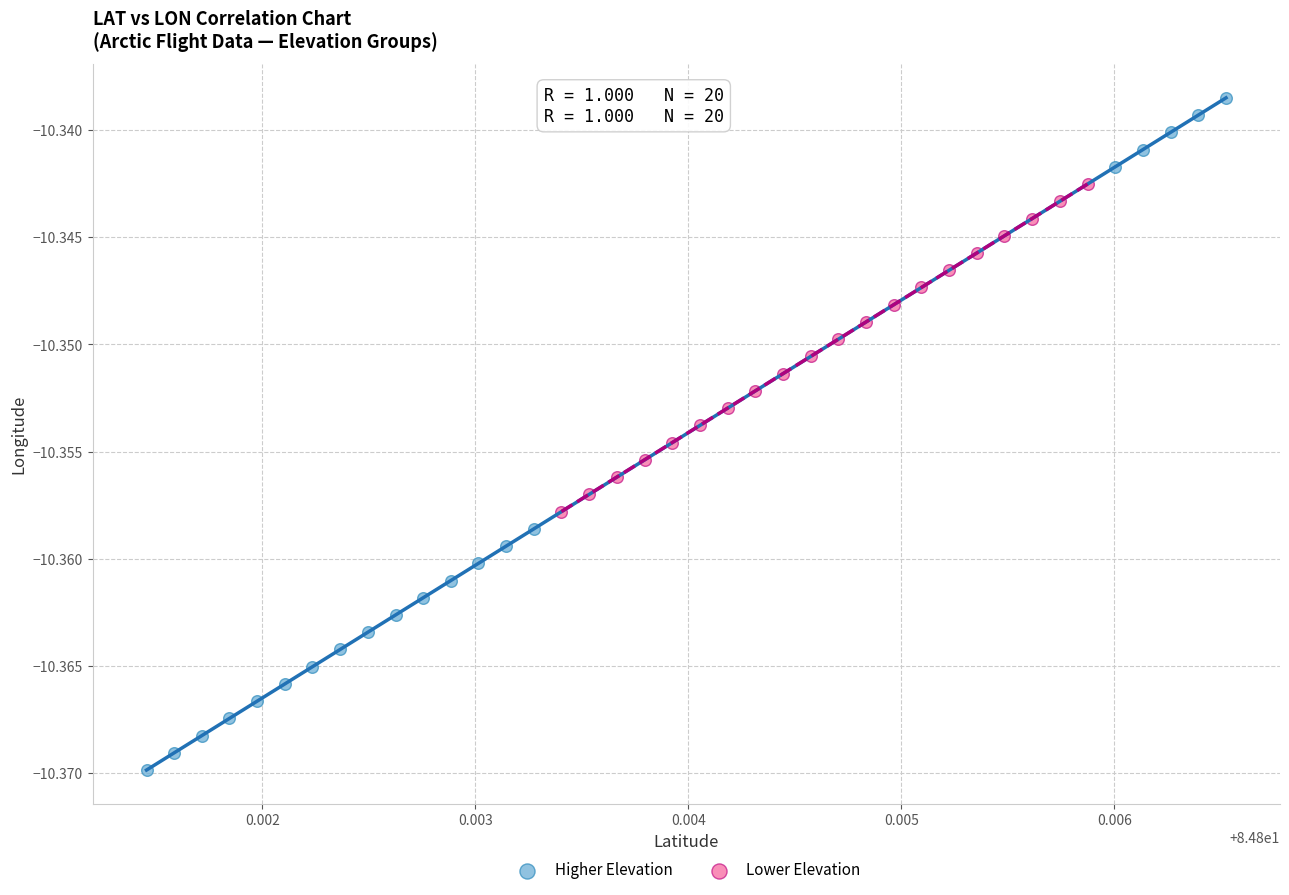

What are all the series names shown in the legend?

Higher Elevation, Lower Elevation